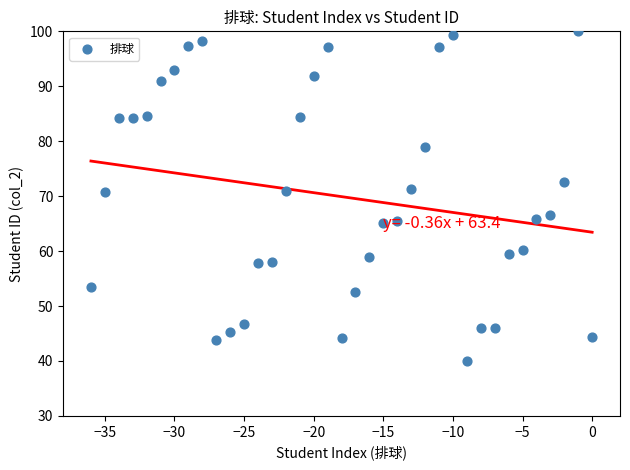

What is the range of X values (max minus min)?

36.0